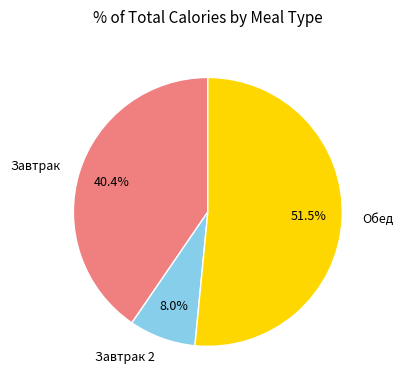

Which has a higher value, Обед or Завтрак 2?

Обед